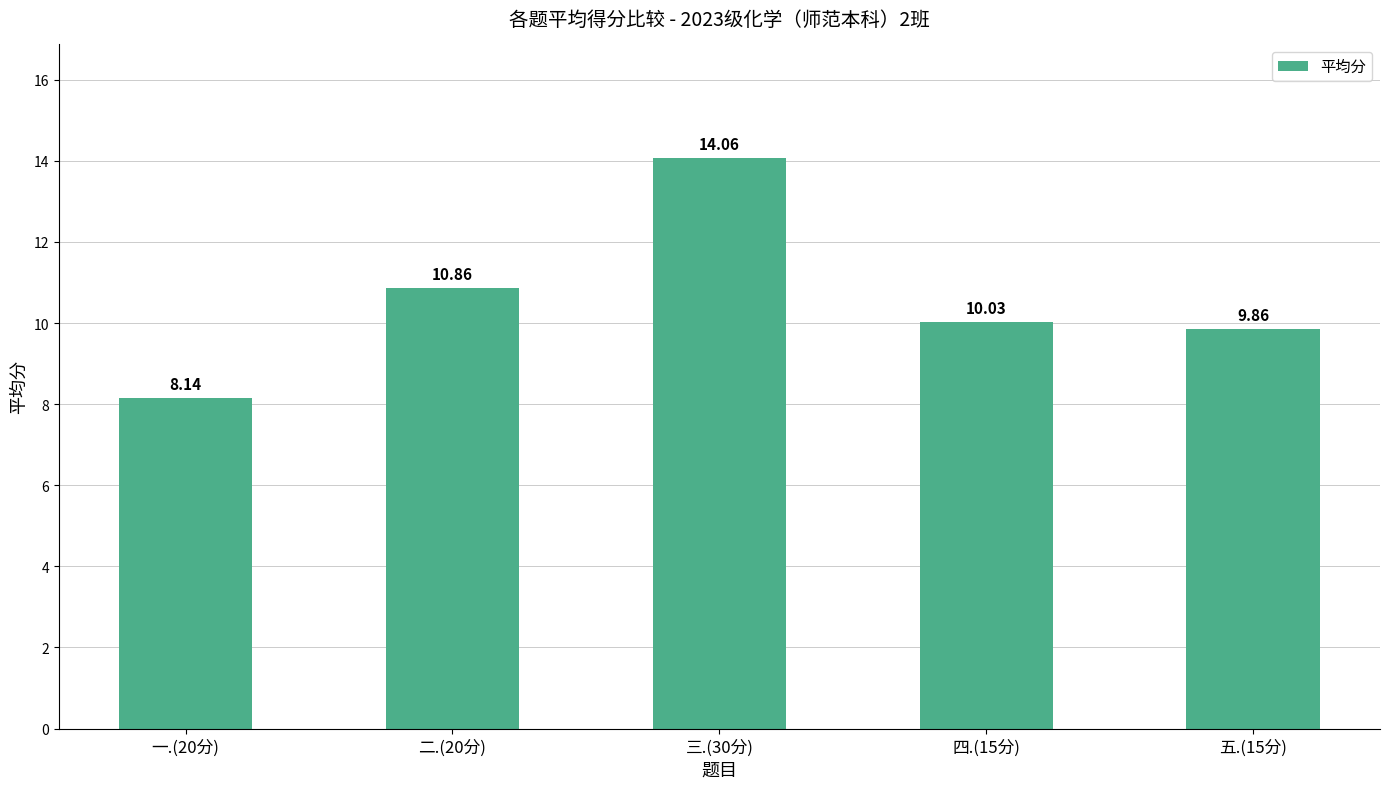

Rank the categories by value from lowest to highest.

一.(20分), 五.(15分), 四.(15分), 二.(20分), 三.(30分)